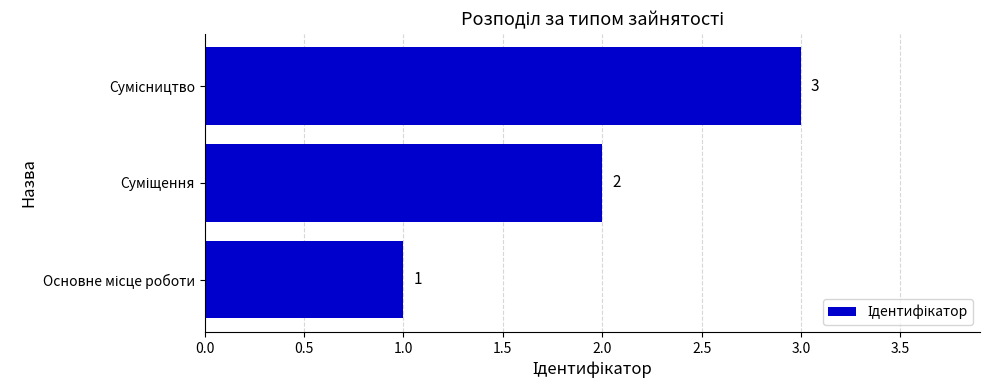

What is the sum of all values?

6